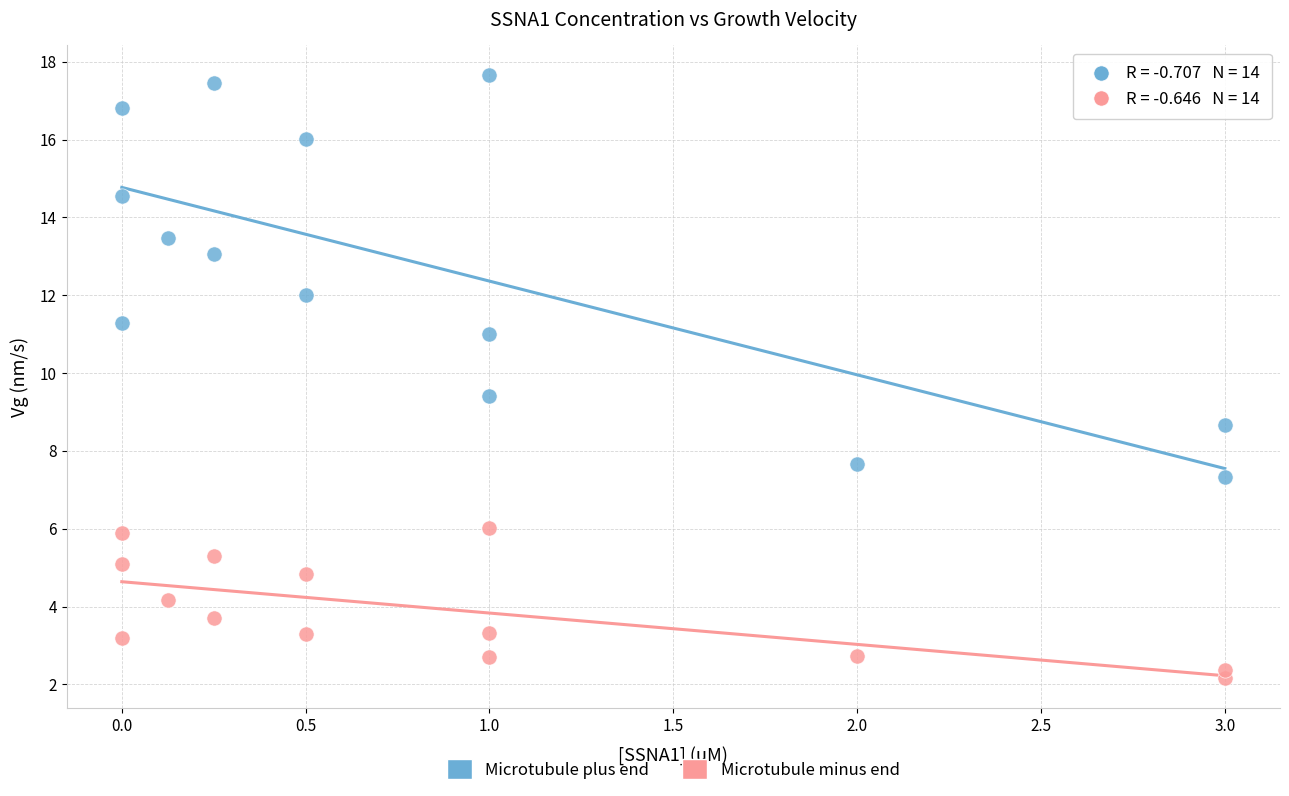

Which series has the widest spread of Y values?

Microtubule plus end